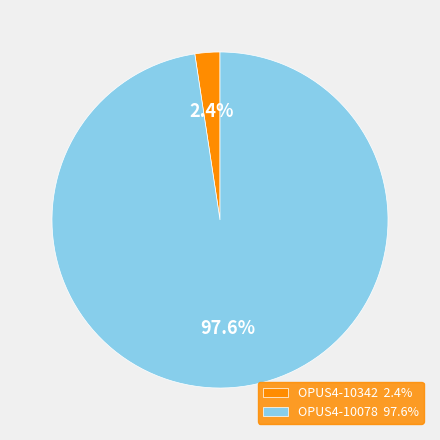

To the nearest percent, what portion does OPUS4-10342 represent?

2%